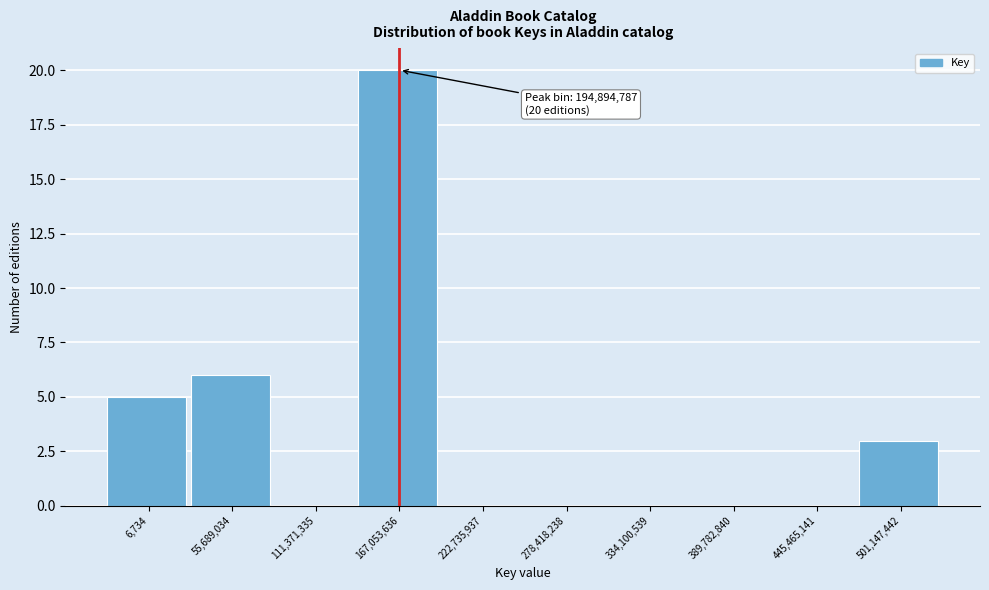

Reading left to right, extract all data points from this chart.

6,734=5	55,689,034=6	111,371,335=0	167,053,636=20	222,735,937=0	278,418,238=0	334,100,539=0	389,782,840=0	445,465,141=0	501,147,442=3